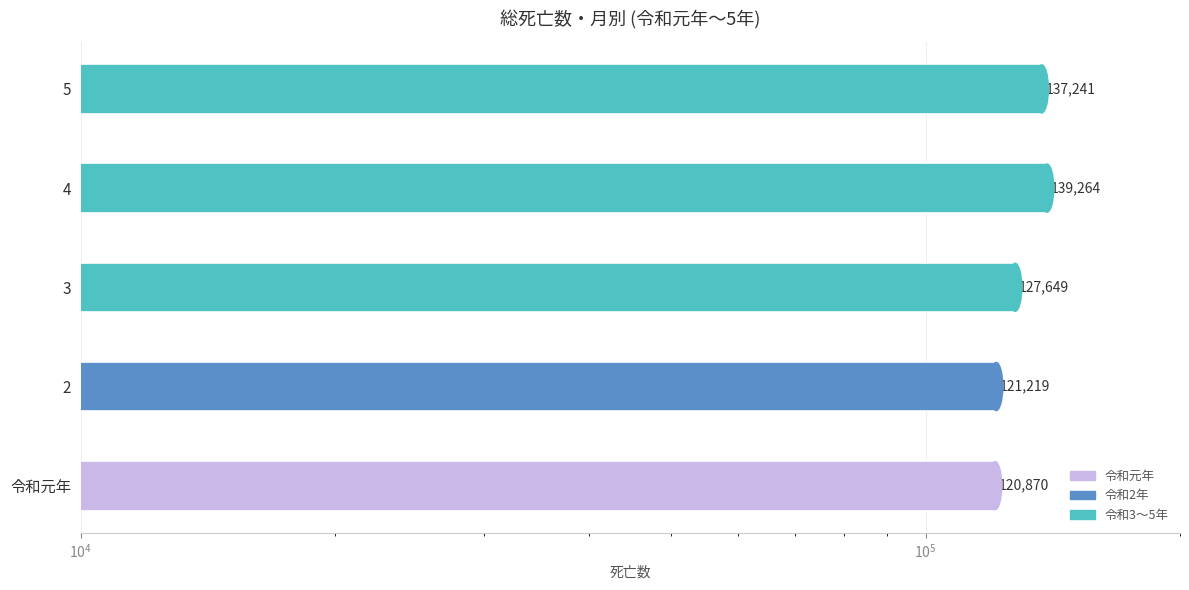

How many bars are there in total?

5